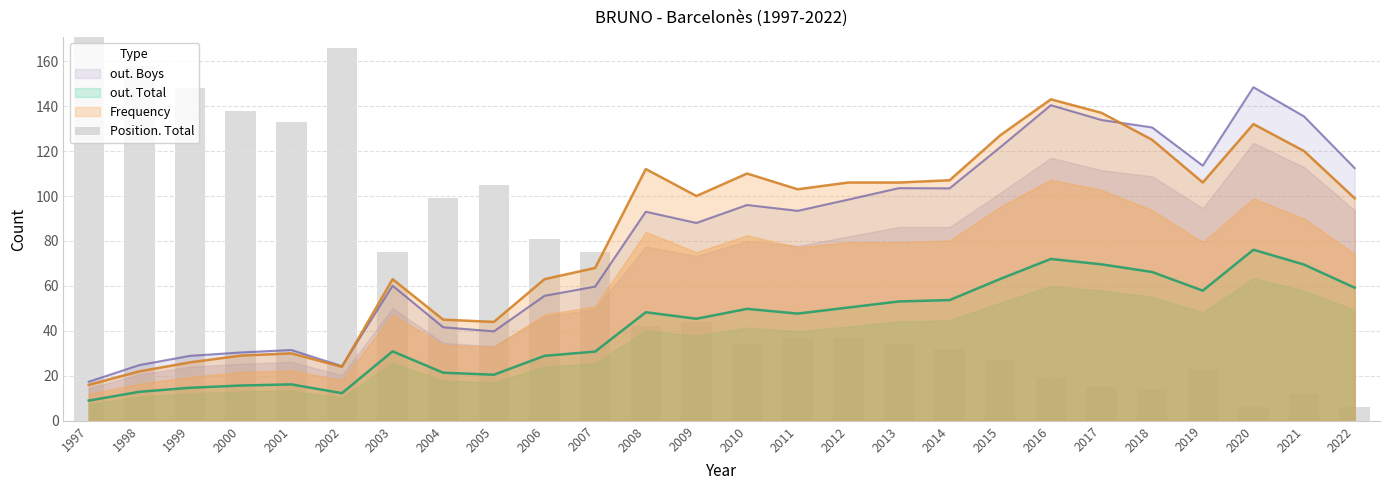

What is the ratio of the value at 2020 to the value at 2021?

0.5